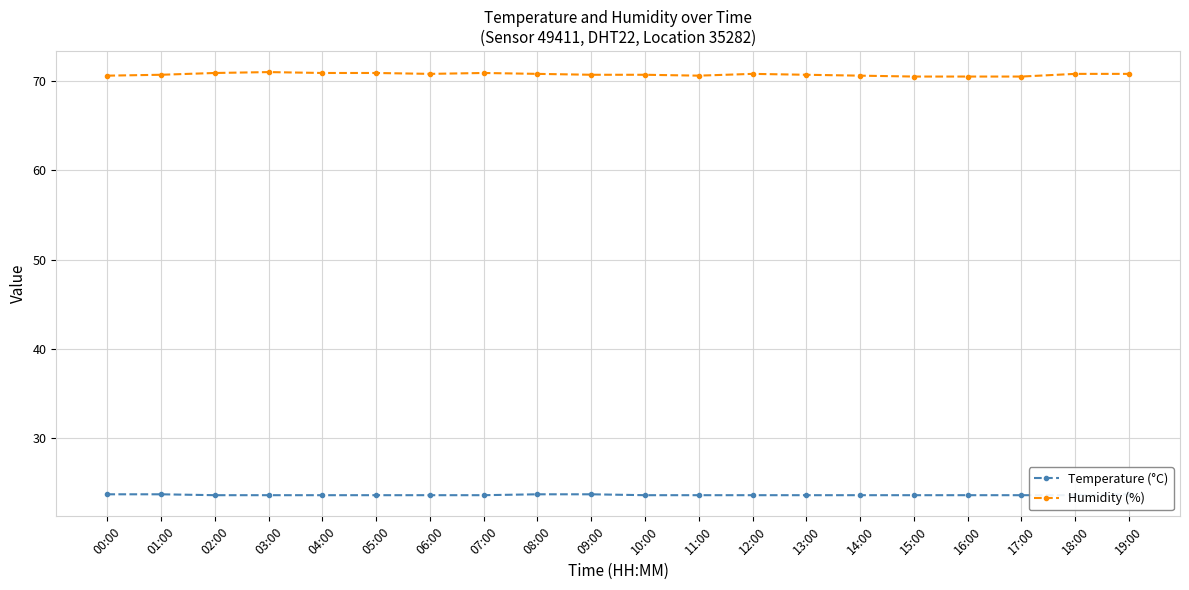

Count the number of data series in this chart.

2